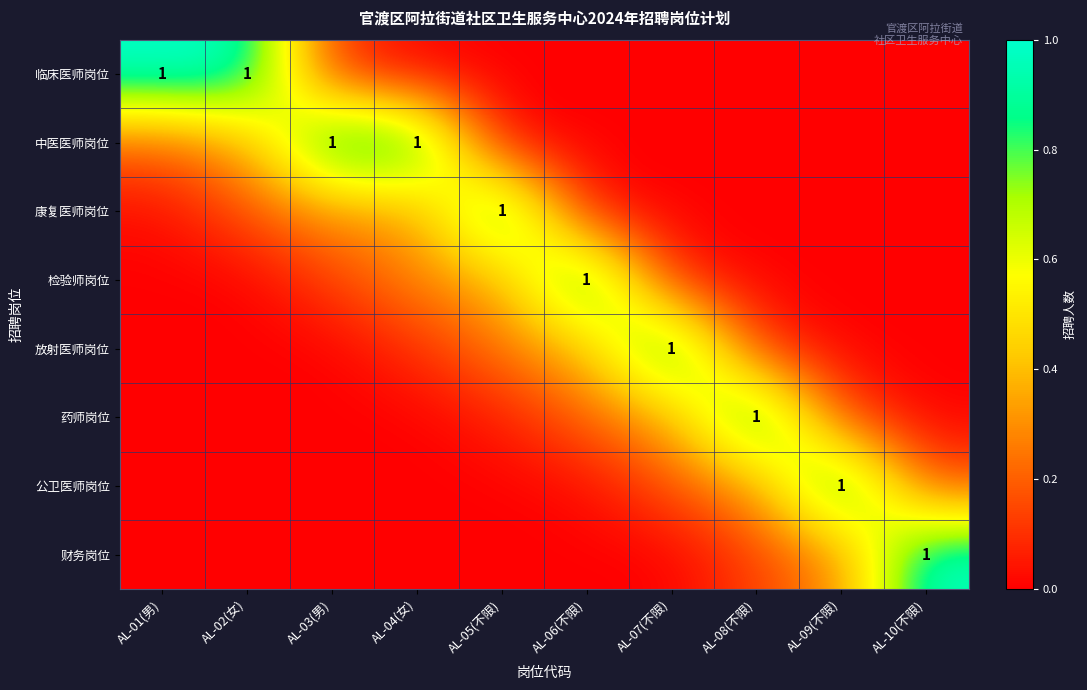

Which series has the largest total across all categories?

row_1